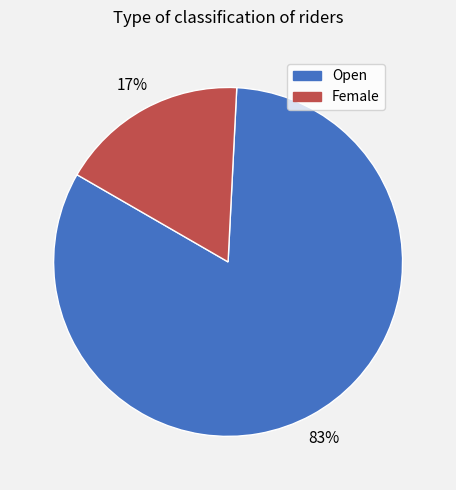

To the nearest percent, what percentage of the pie is Female?

17%